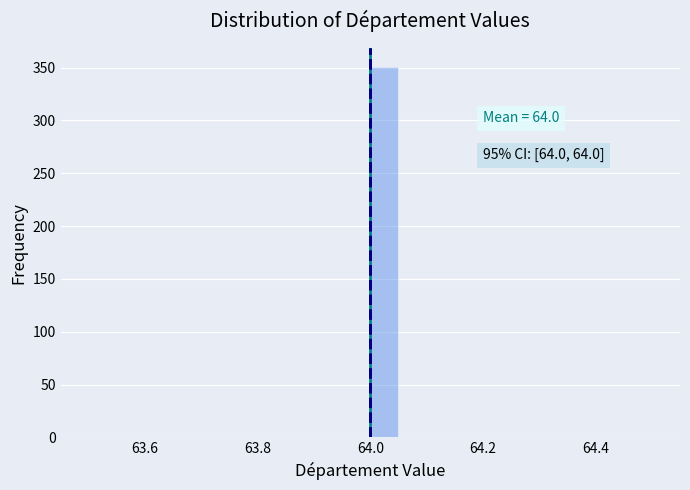

Around what value on the x-axis is the tallest bar? Give the approximate position of its centre, as read against the axis.

64.02